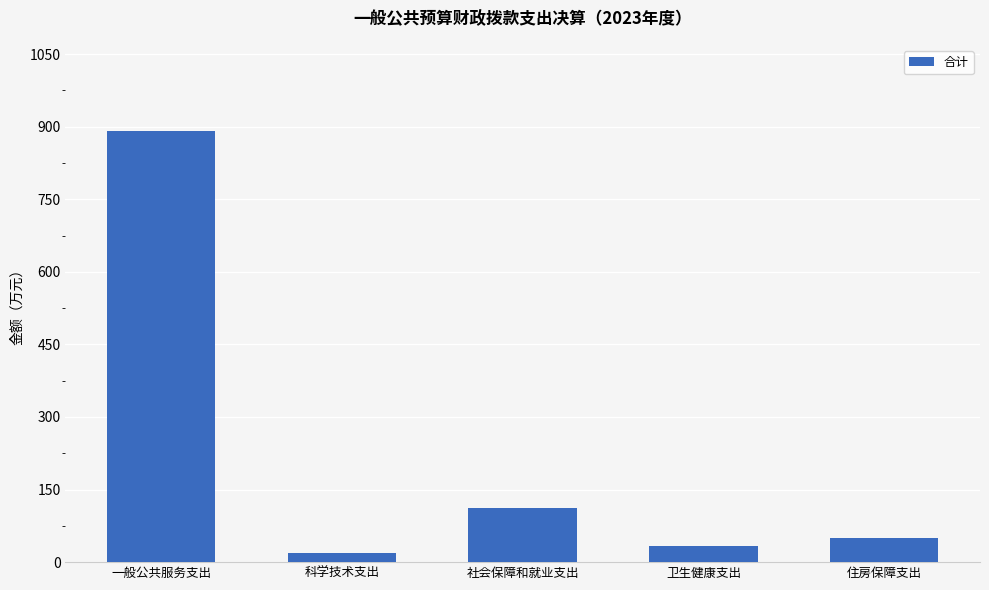

What is the change in value from 一般公共服务支出 to 卫生健康支出?

-858.4